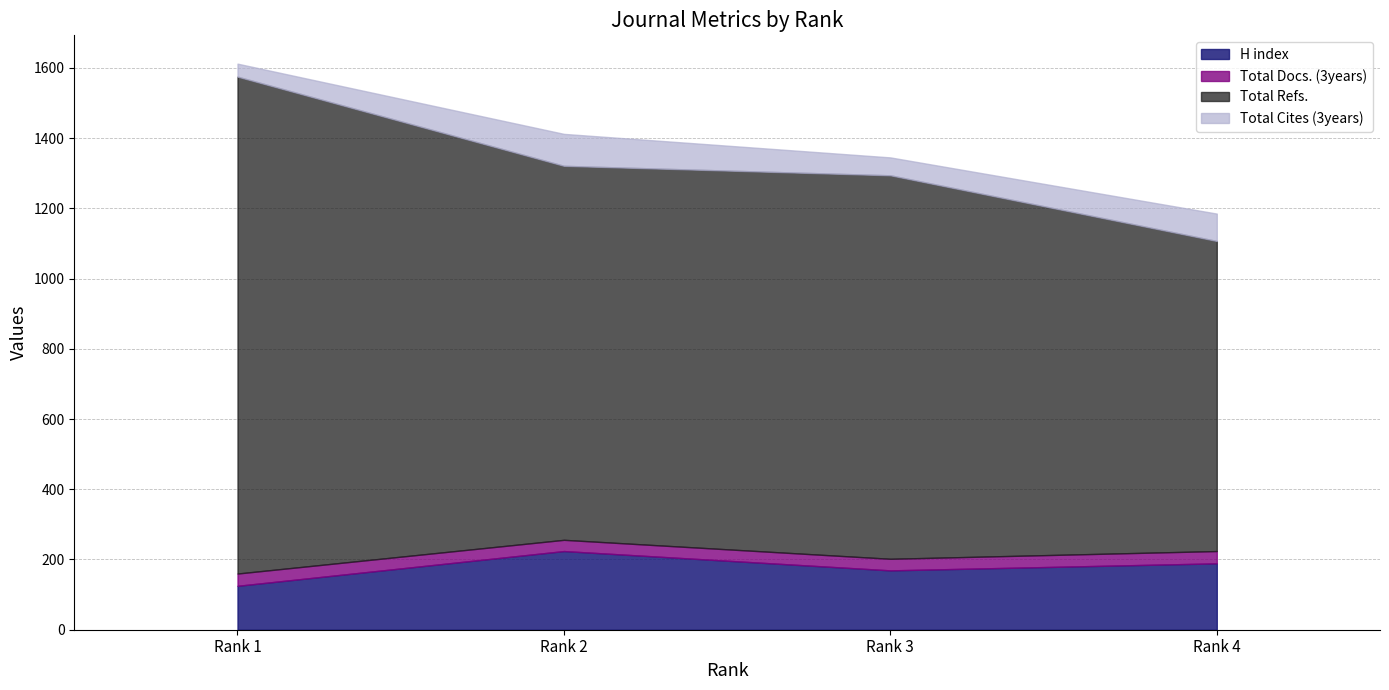

Reading right to left, what are all the values shown in this chart?

H index: Rank 4=189	Rank 3=169	Rank 2=224	Rank 1=125
Total Docs. (3years): Rank 4=35	Rank 3=33	Rank 2=32	Rank 1=35
Total Refs.: Rank 4=883	Rank 3=1092	Rank 2=1065	Rank 1=1415
Total Cites (3years): Rank 4=78	Rank 3=51	Rank 2=91	Rank 1=37